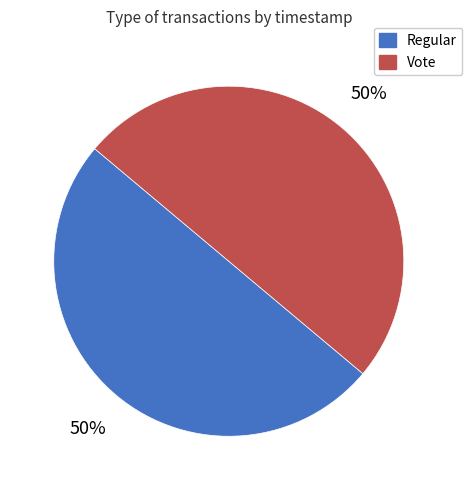

How many slices are in this pie chart?

2